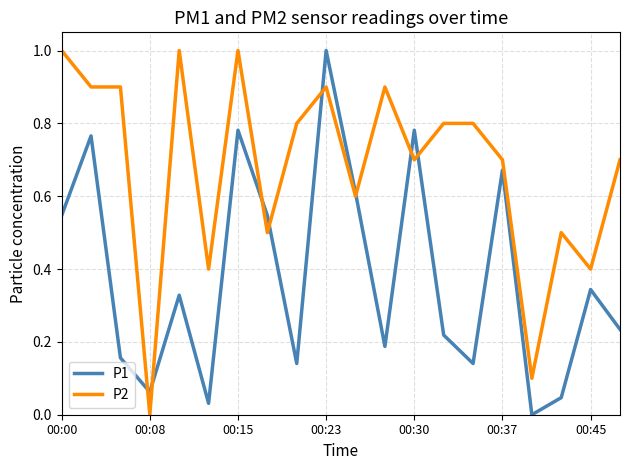

What are all the series names shown in the legend?

P1, P2